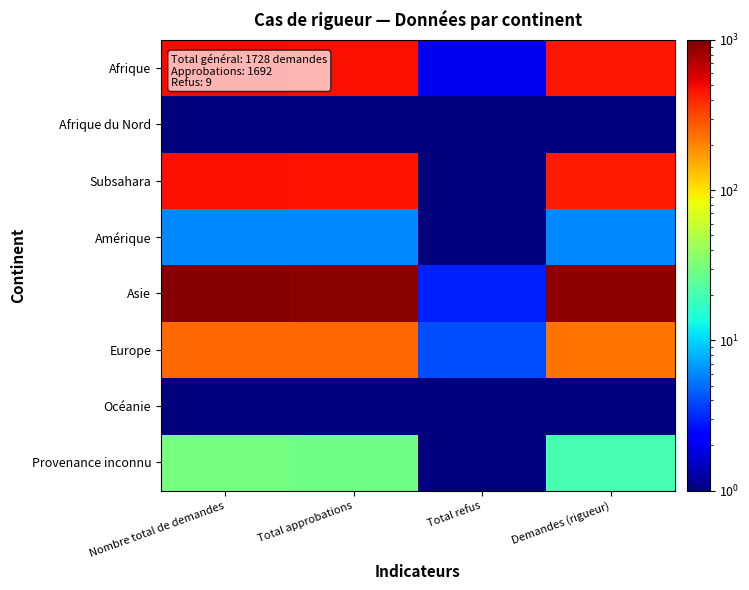

Which series has the largest range (max minus min)?

Asie